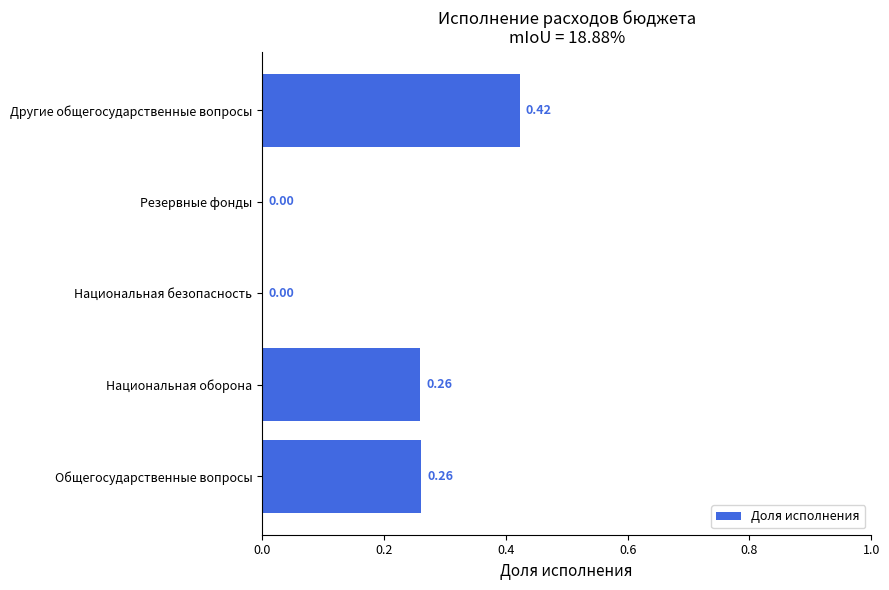

How many data points are above 0?

3